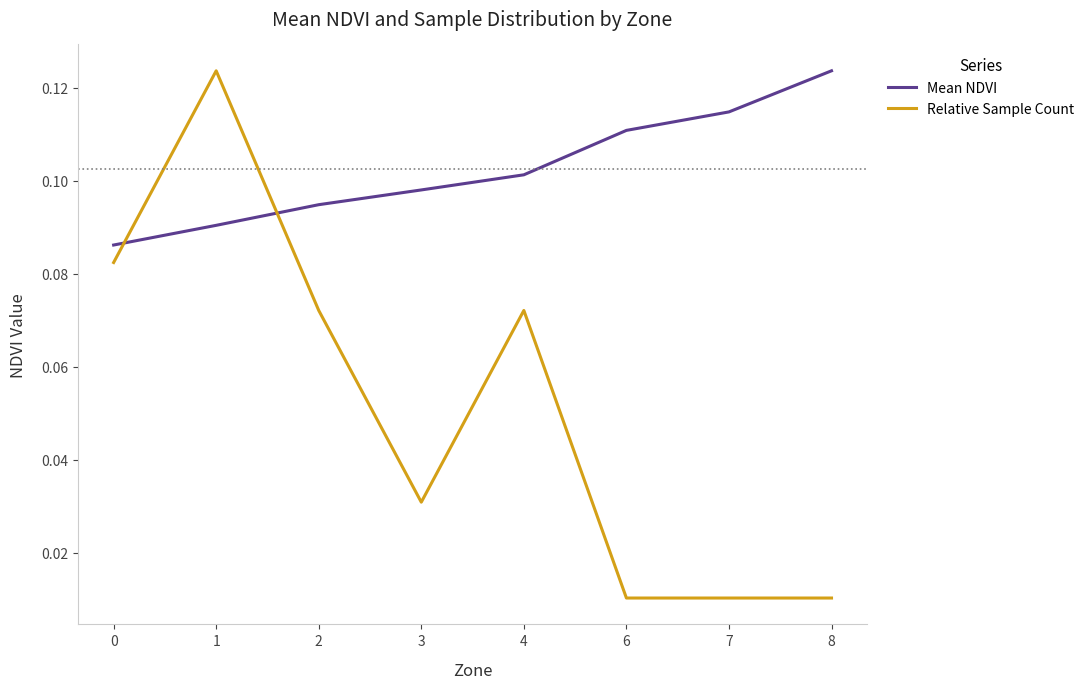

How many times do Relative Sample Count and Mean NDVI cross each other?

2